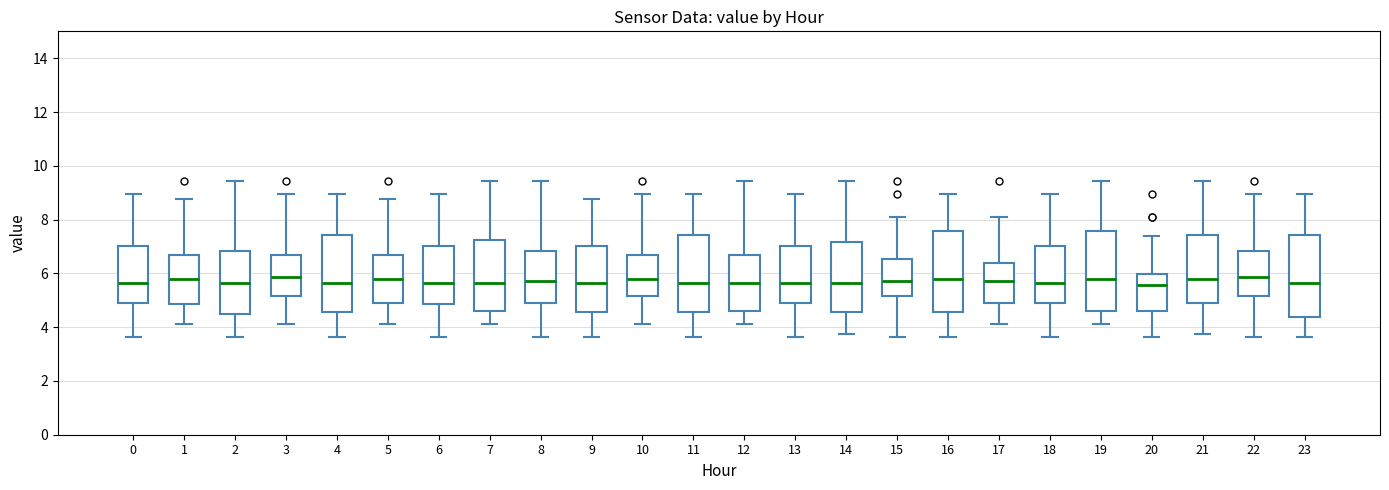

Reading left to right, read every box against the y-axis: the position of its median line, the range the box covers, and the ends of its whiskers. The values are not printed on the chart, so give them approximately, as read against the axis.

0: median 5.6, box 4.8 to 7.0, whiskers 3.6 to 9.0
1: median 5.8, box 4.8 to 6.6, whiskers 4.2 to 8.8
2: median 5.6, box 4.6 to 6.8, whiskers 3.6 to 9.4
3: median 5.8, box 5.2 to 6.6, whiskers 4.2 to 9.0
4: median 5.6, box 4.6 to 7.4, whiskers 3.6 to 9.0
5: median 5.8, box 4.8 to 6.6, whiskers 4.2 to 8.8
6: median 5.6, box 4.8 to 7.0, whiskers 3.6 to 9.0
7: median 5.6, box 4.6 to 7.2, whiskers 4.2 to 9.4
8: median 5.8, box 4.8 to 6.8, whiskers 3.6 to 9.4
9: median 5.6, box 4.6 to 7.0, whiskers 3.6 to 8.8
10: median 5.8, box 5.2 to 6.6, whiskers 4.2 to 9.0
11: median 5.6, box 4.6 to 7.4, whiskers 3.6 to 9.0
12: median 5.6, box 4.6 to 6.6, whiskers 4.2 to 9.4
13: median 5.6, box 4.8 to 7.0, whiskers 3.6 to 9.0
14: median 5.6, box 4.6 to 7.2, whiskers 3.8 to 9.4
15: median 5.8, box 5.2 to 6.6, whiskers 3.6 to 8.2
16: median 5.8, box 4.6 to 7.6, whiskers 3.6 to 9.0
17: median 5.8, box 4.8 to 6.4, whiskers 4.2 to 8.2
18: median 5.6, box 4.8 to 7.0, whiskers 3.6 to 9.0
19: median 5.8, box 4.6 to 7.6, whiskers 4.2 to 9.4
20: median 5.6, box 4.6 to 6.0, whiskers 3.6 to 7.4
21: median 5.8, box 4.8 to 7.4, whiskers 3.8 to 9.4
22: median 5.8, box 5.2 to 6.8, whiskers 3.6 to 9.0
23: median 5.6, box 4.4 to 7.4, whiskers 3.6 to 9.0